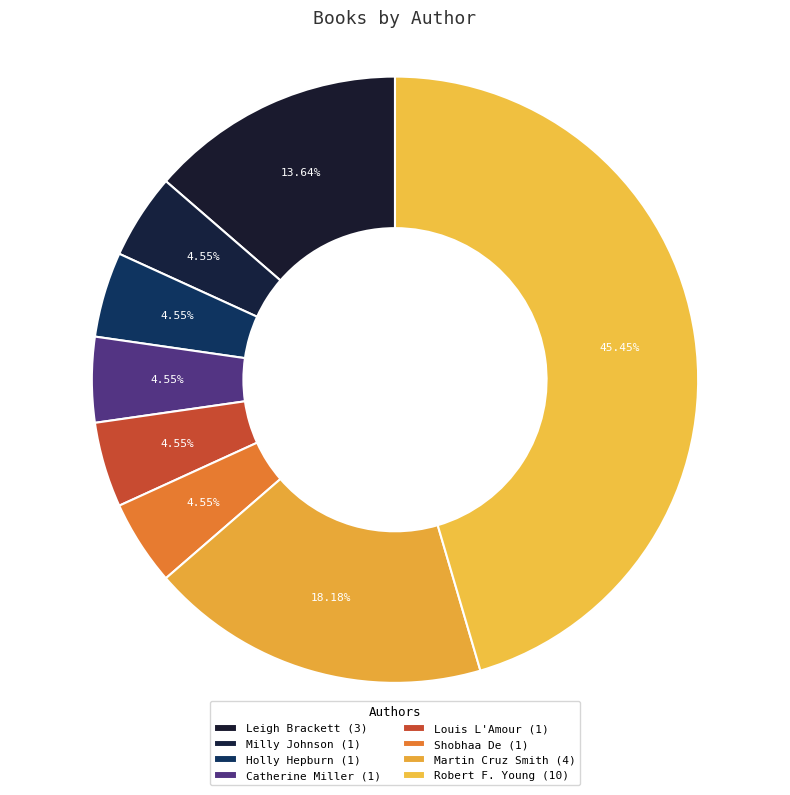

Count the number of slices in the pie.

8